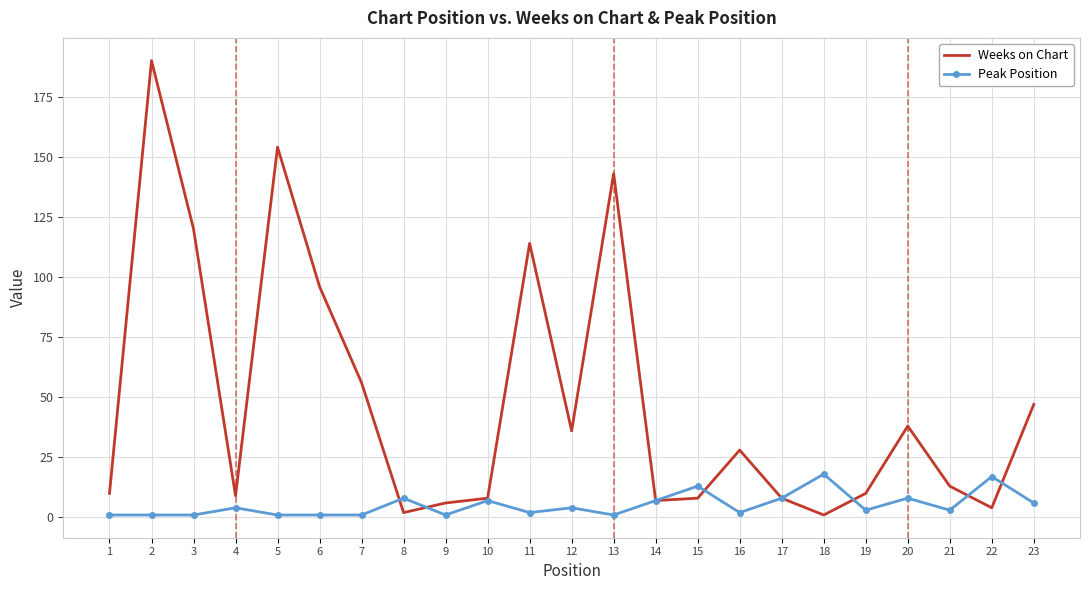

Which series has the largest total across all categories?

Weeks on Chart